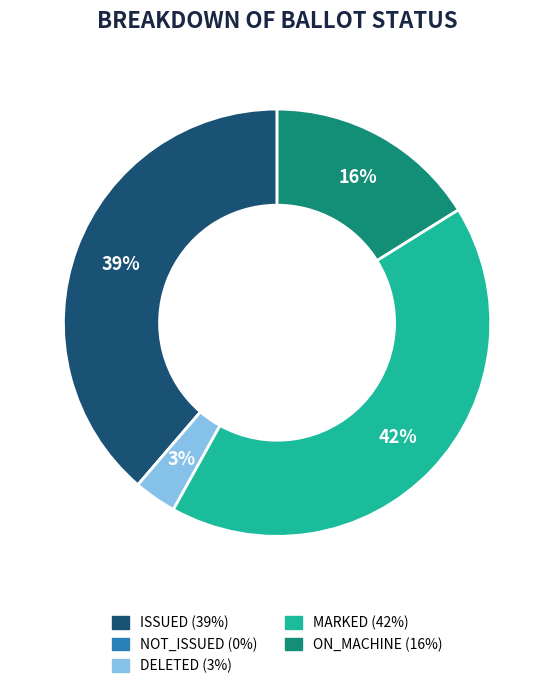

True or false: MARKED accounts for 51% of the total.

False